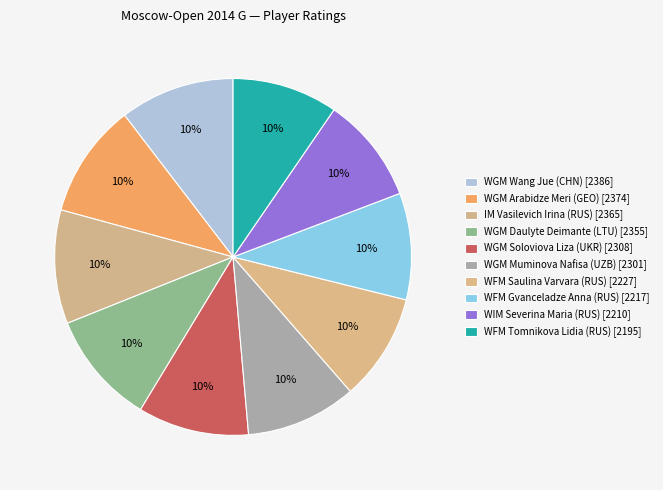

Is it true that WGM Wang Jue (CHN) is 10% of the pie?

True